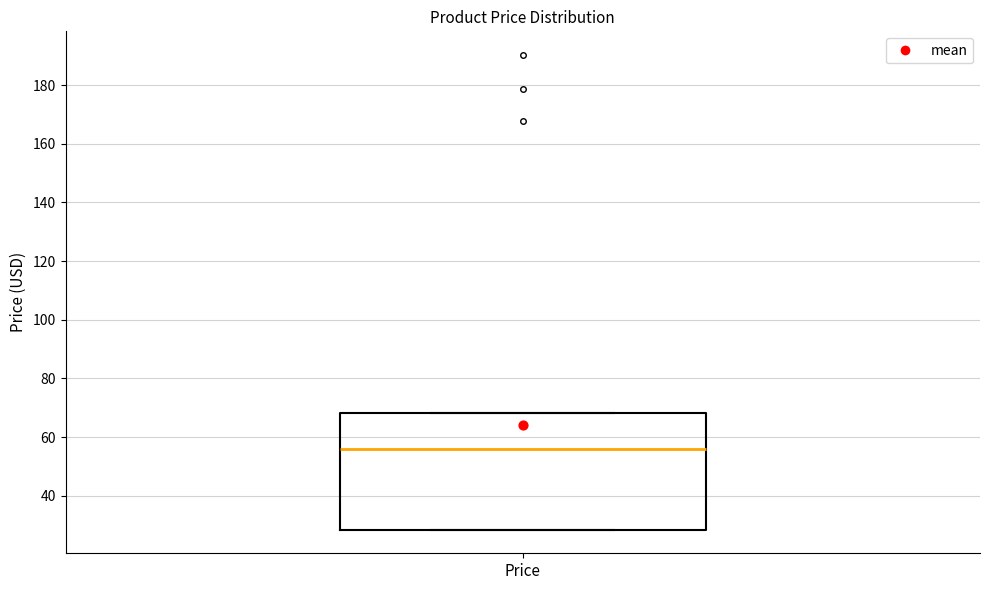

Transcribe this box plot: give where the median line is, the range the box spans, and where the two whiskers end, as read against the y-axis. The values are not printed on the chart, so give them approximately, as read against the axis.

median 56, box 28 to 68, whiskers 28 to 68